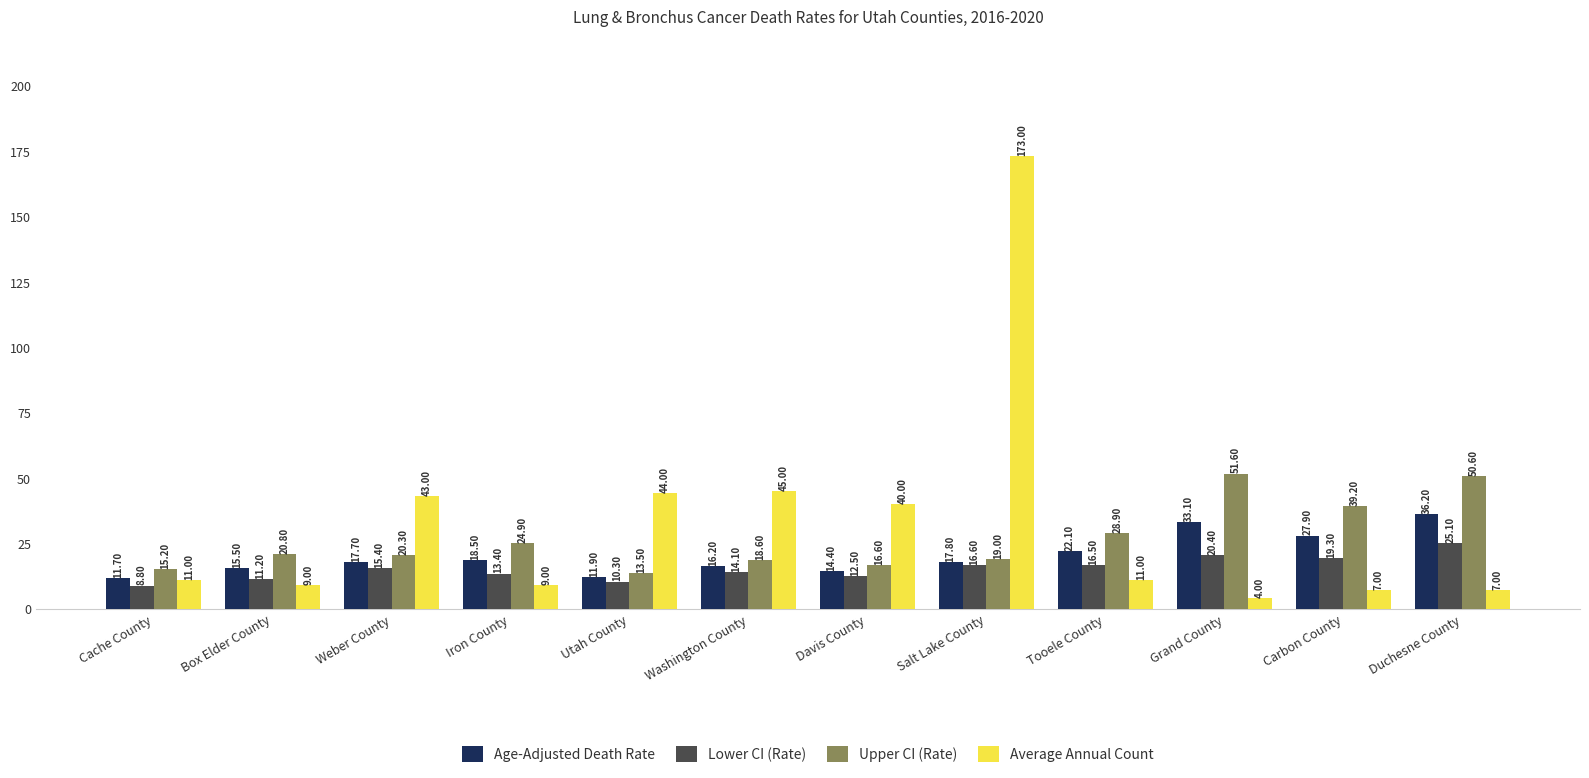

How many values in the Upper CI (Rate) series exceed 20?

7